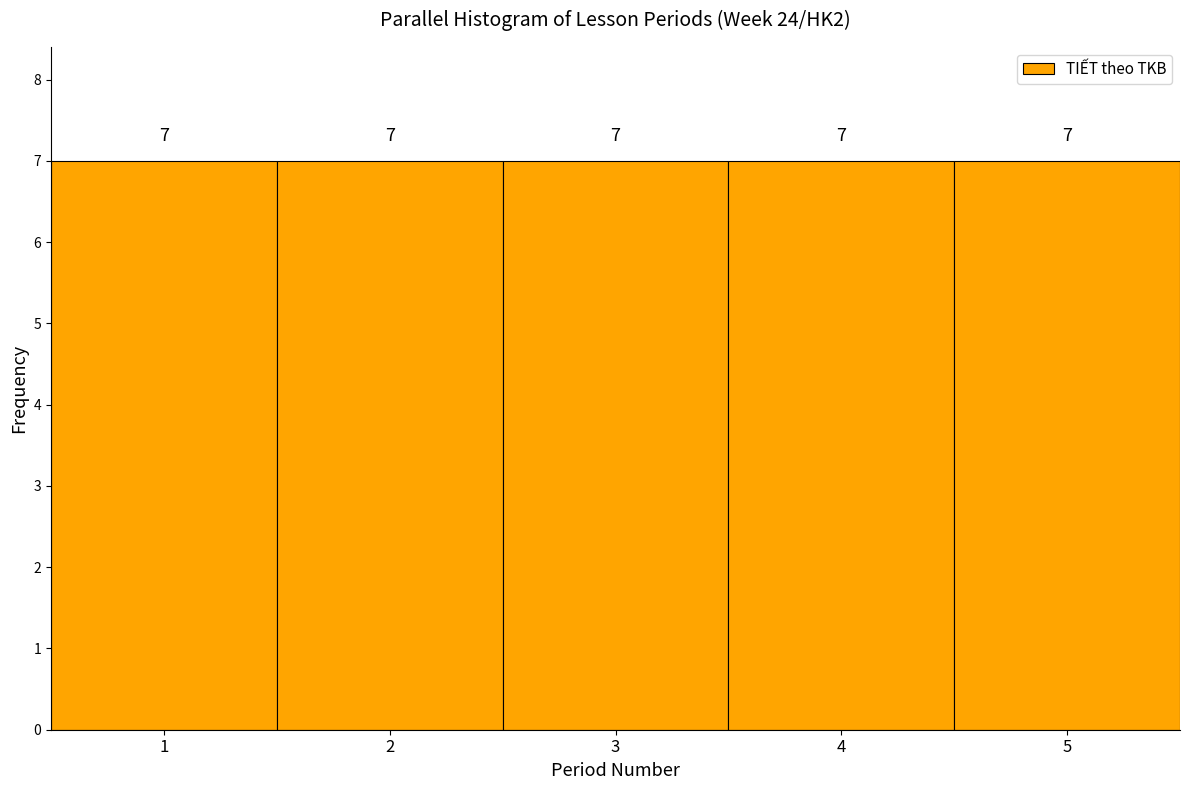

Reading left to right, list every bar in this chart as the range it spans on the x-axis followed by its height.

0.5 to 1.5: 7
1.5 to 2.5: 7
2.5 to 3.5: 7
3.5 to 4.5: 7
4.5 to 5.5: 7